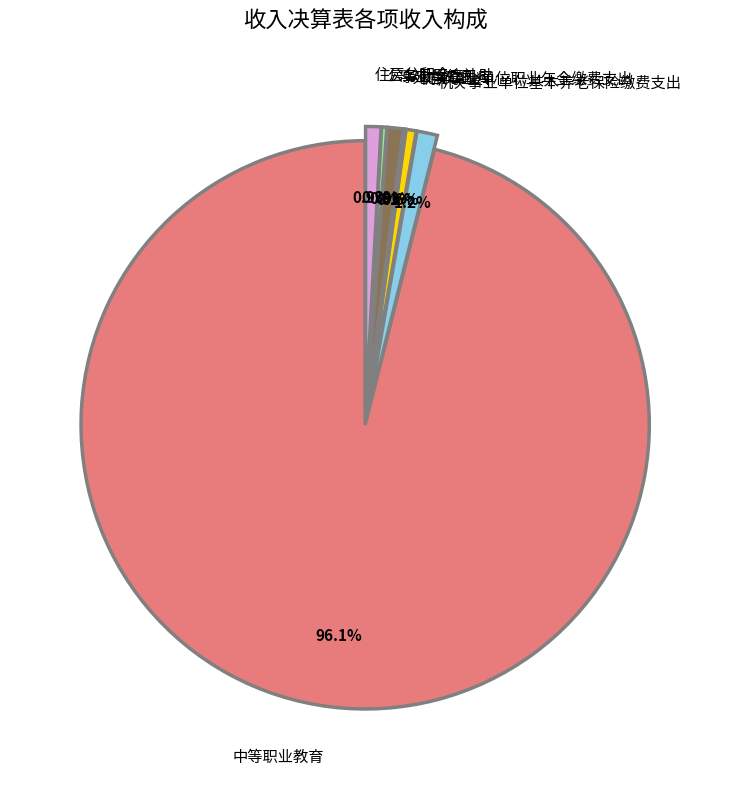

Which slice is the largest?

中等职业教育